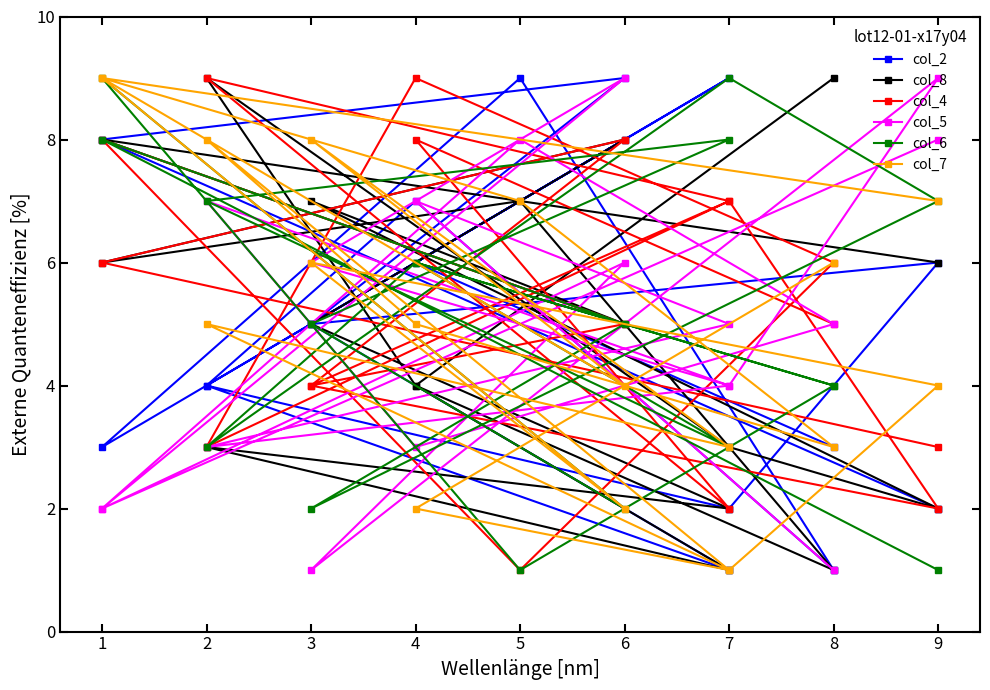

What is the sum of all col_5 values?

90